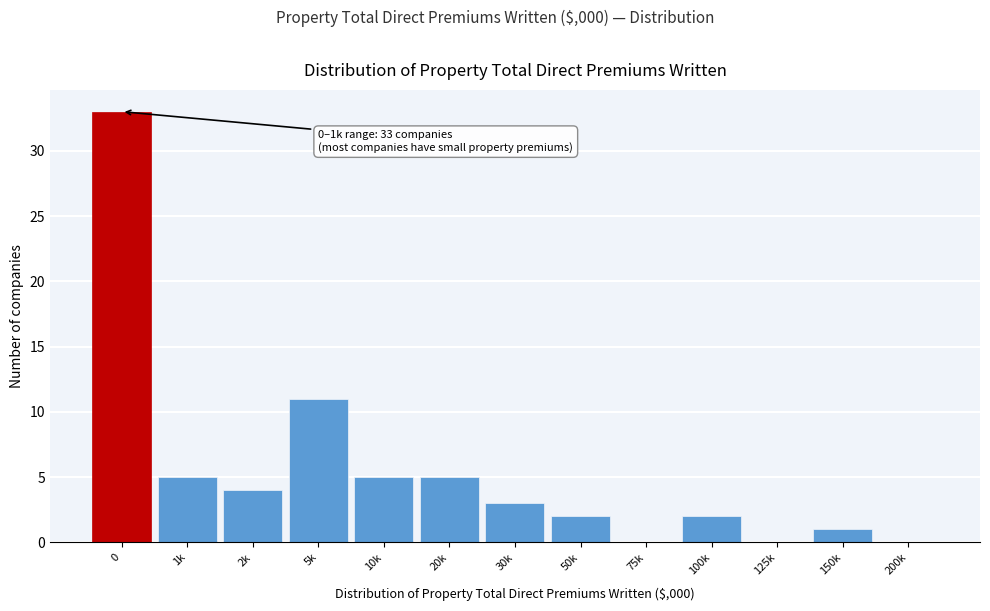

Reading left to right, what are all the values shown in this chart?

0=33	1k=5	2k=4	5k=11	10k=5	20k=5	30k=3	50k=2	75k=0	100k=2	125k=0	150k=1	200k=0